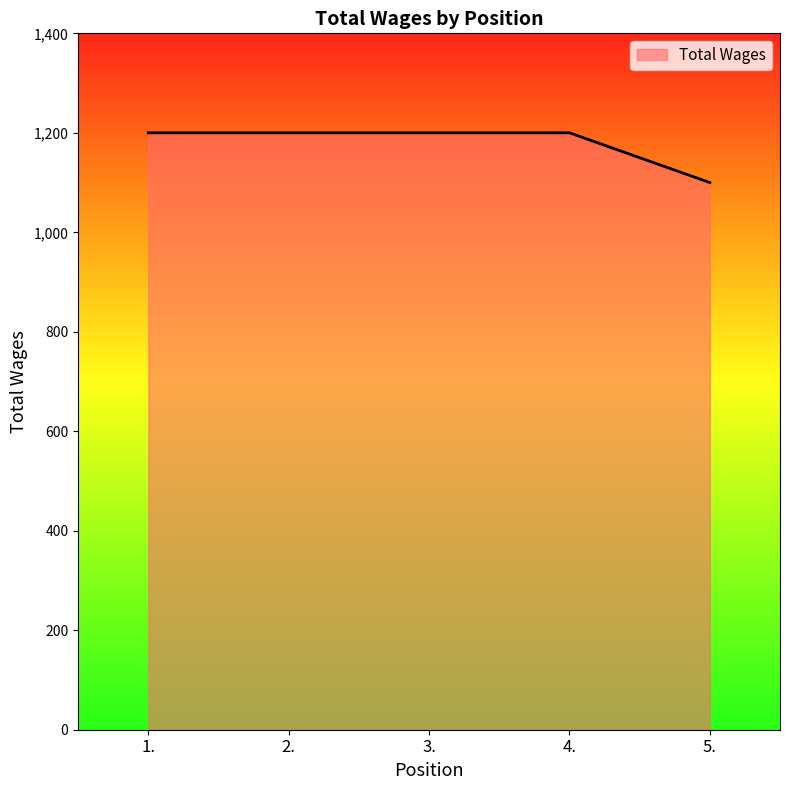

What is the average value?

1180